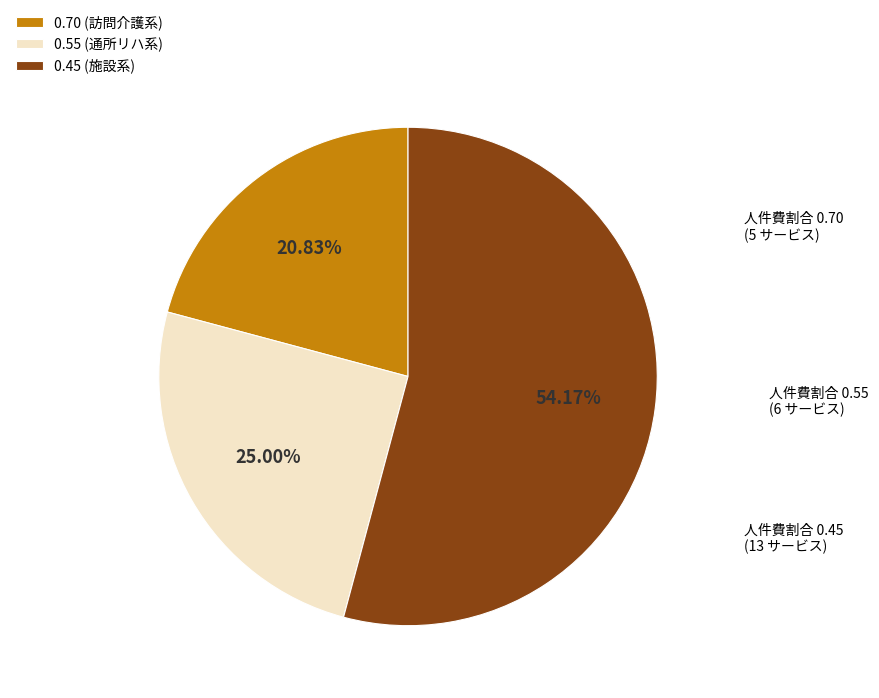

Approximately how many times larger is the value at 0.70 (訪問介護系) compared to 0.45 (施設系)?

0.4